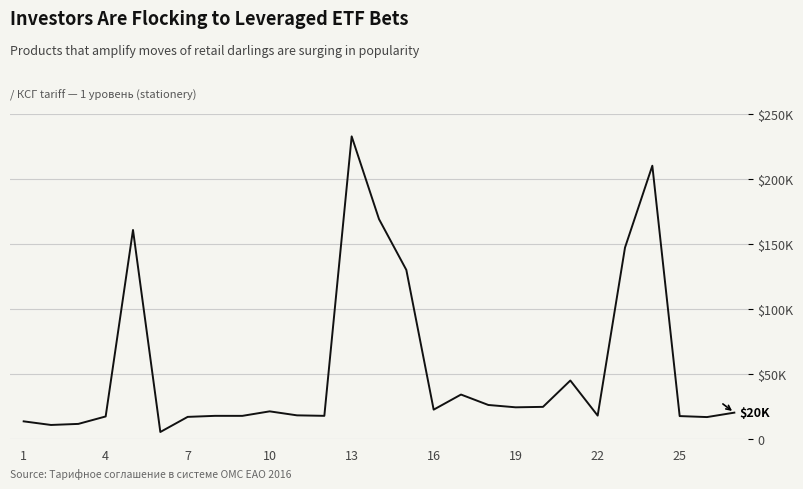

Is this an area chart (filled region under the line)?

No